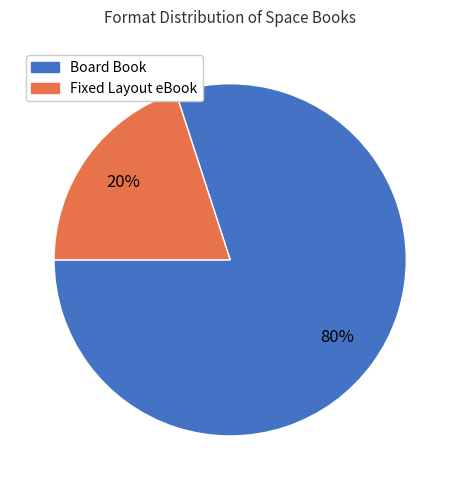

To the nearest percent, what portion does Board Book represent?

80%